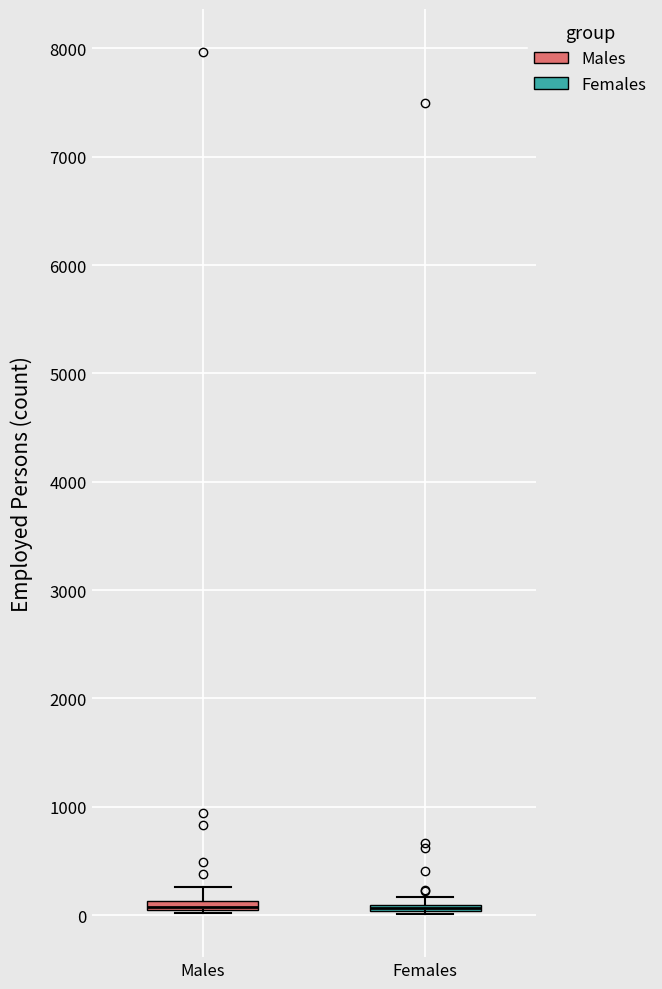

Where is the lower edge of the box for Males on the y-axis? The values are not printed on the chart, so give them approximately, as read against the axis.

0